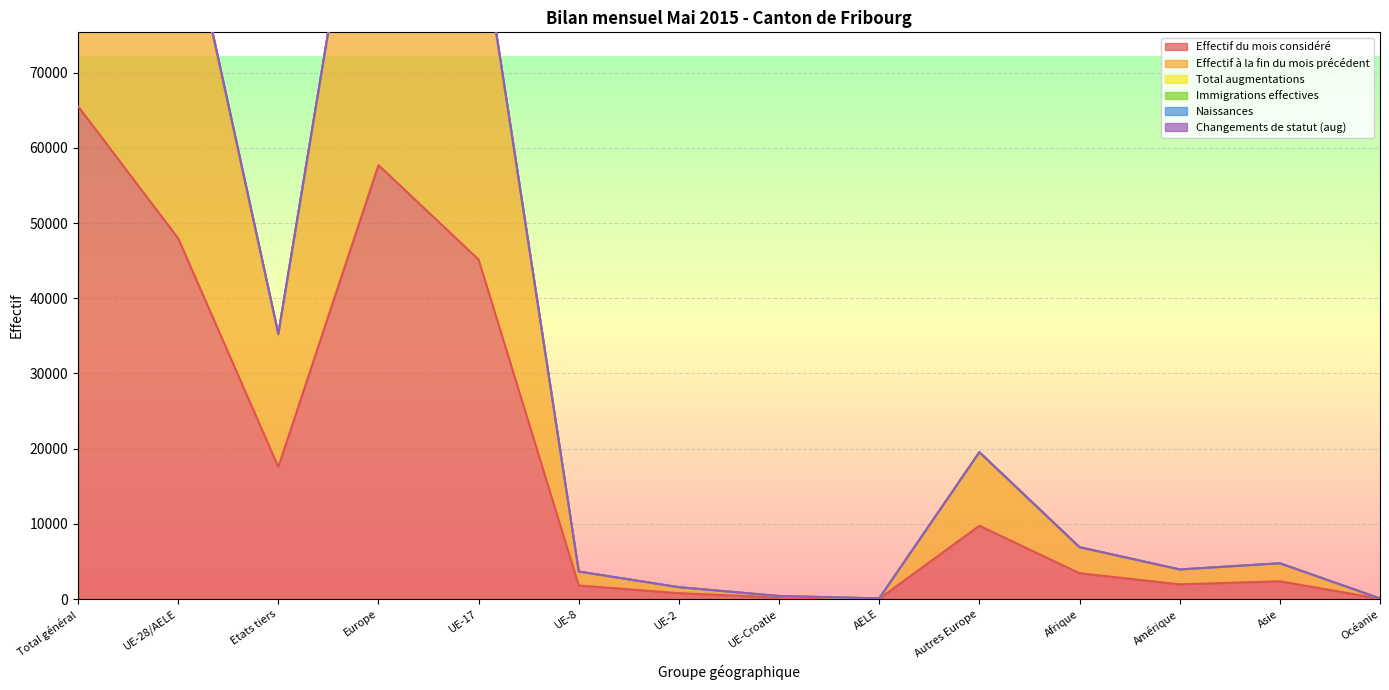

At which category does the chart reach its minimum across all series?

Océanie